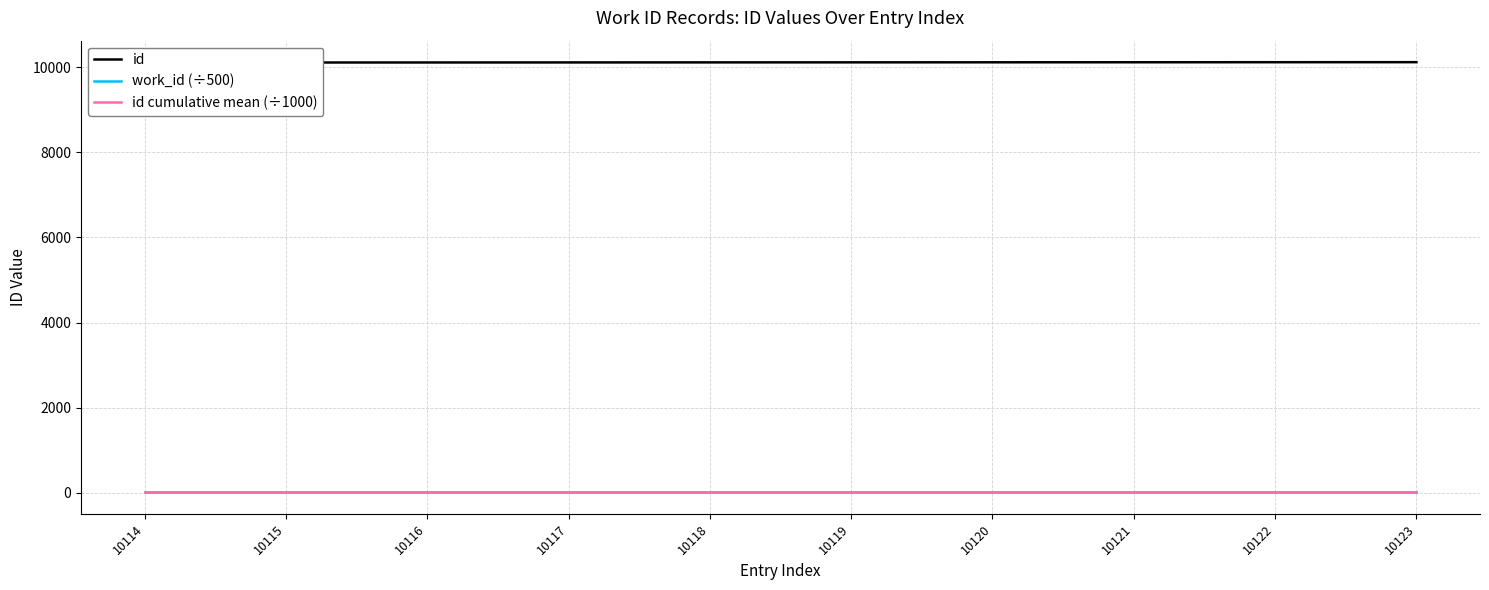

Rank the categories by id value from highest to lowest.

10123, 10122, 10121, 10120, 10119, 10118, 10117, 10116, 10115, 10114